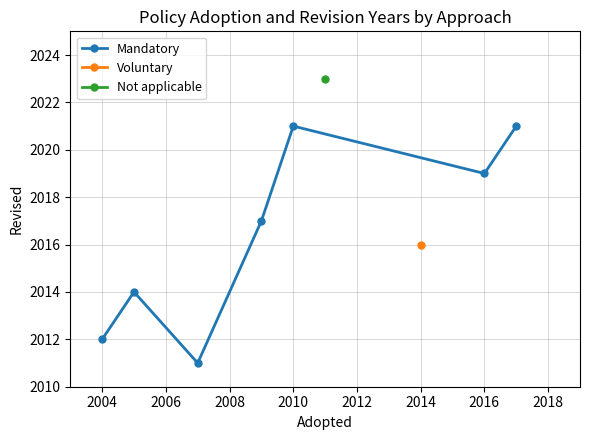

What is the minimum value for Mandatory?

2011